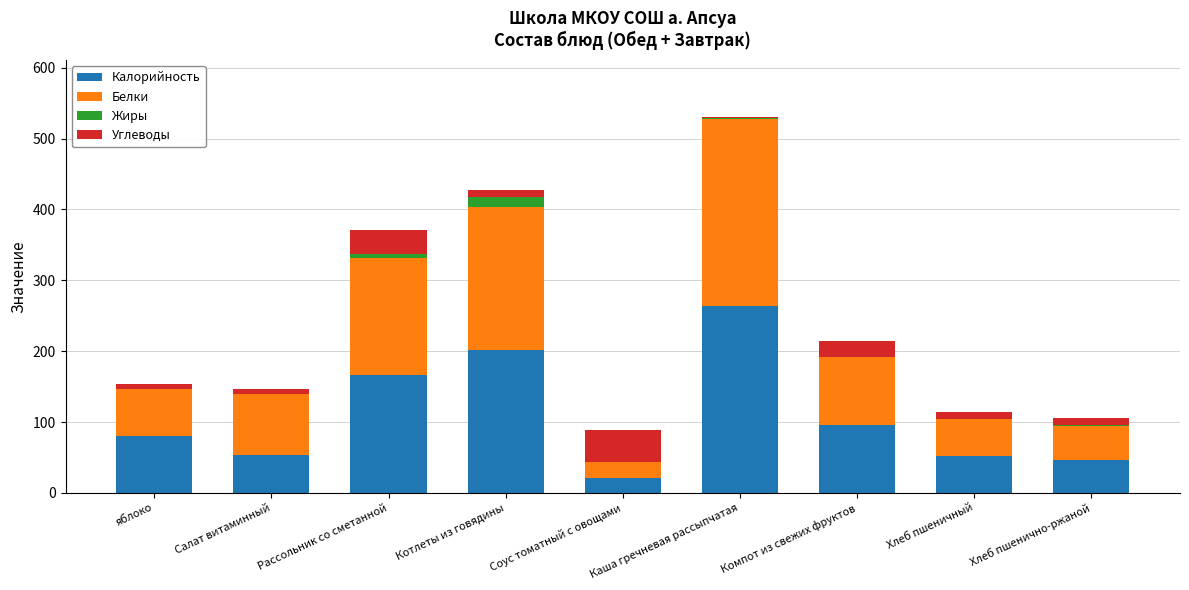

At which category is the sum across all series the highest?

Каша гречневая рассыпчатая